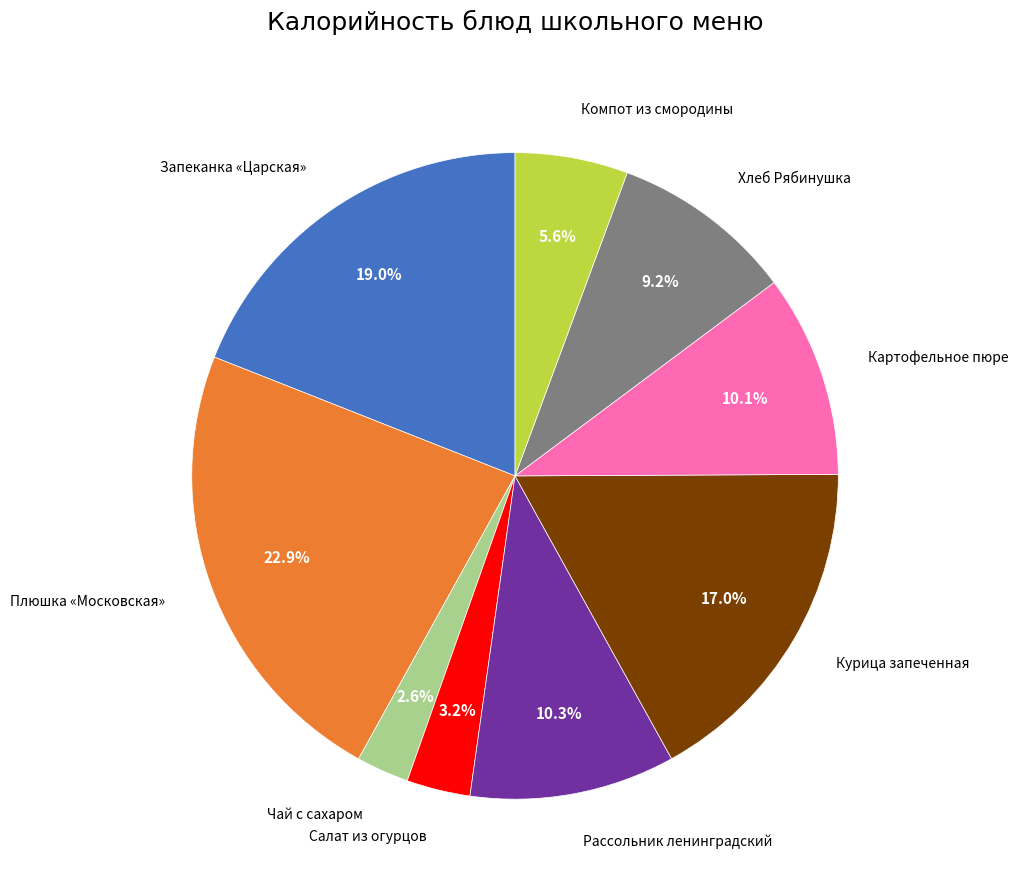

To the nearest percent, what is the difference between the largest and smallest slice percentages?

20%